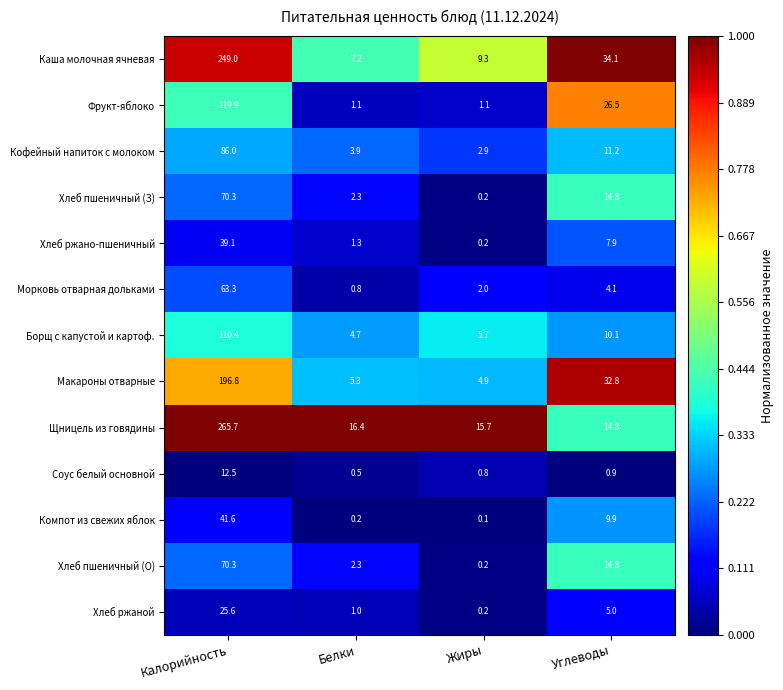

Which series has the largest total across all categories?

Щницель из говядины